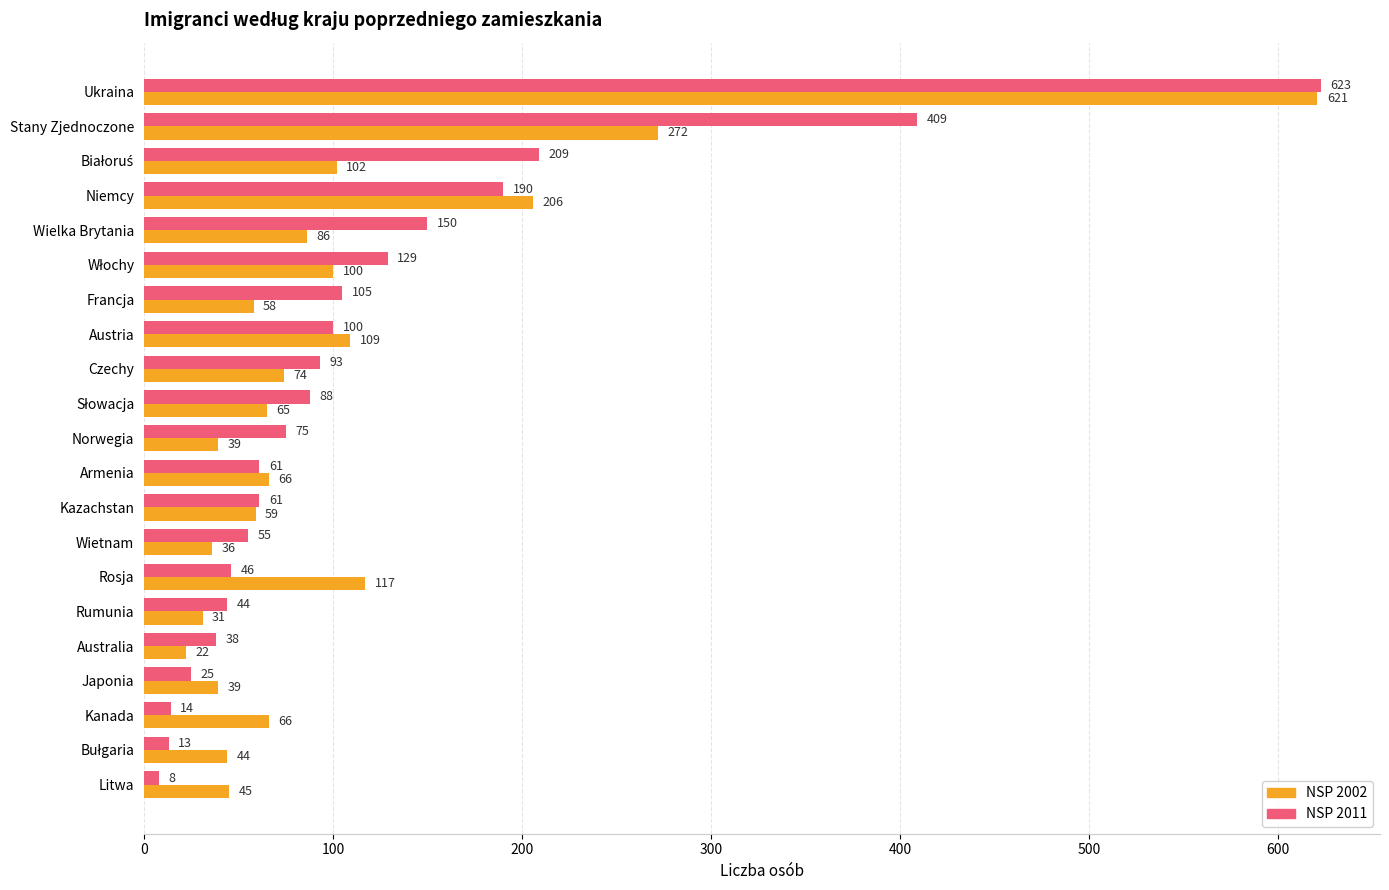

Rank the series by their maximum value, from highest to lowest.

NSP 2011, NSP 2002